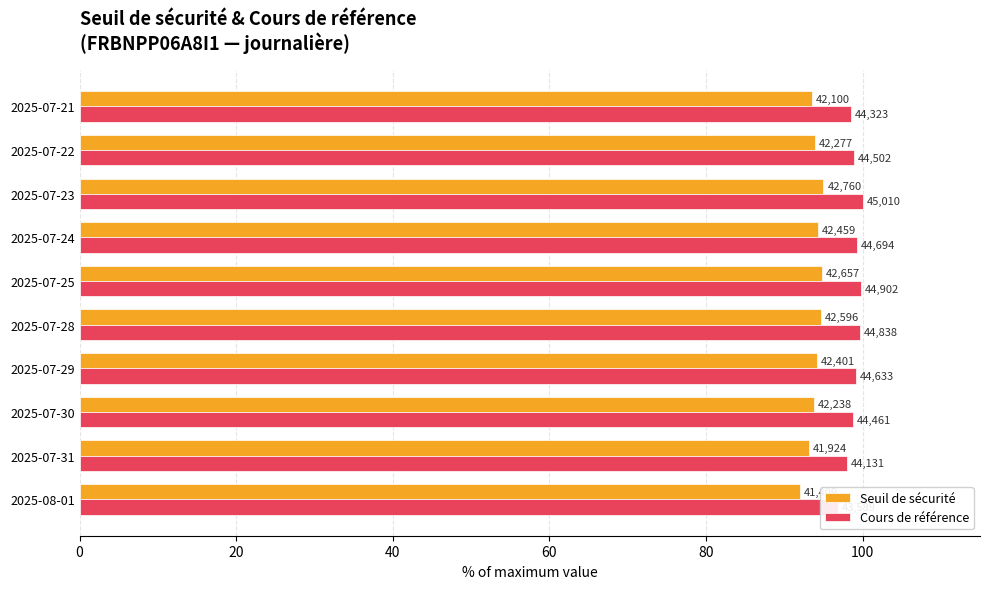

What position from the right is 2025-07-22?

2